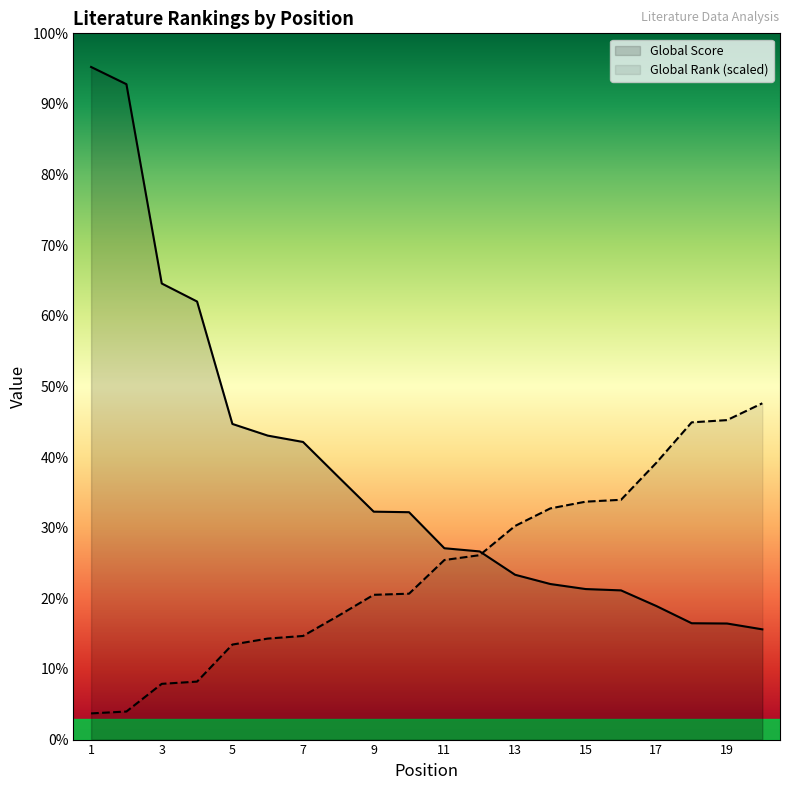

What are all the series names shown in the legend?

Global Rank, Global Score